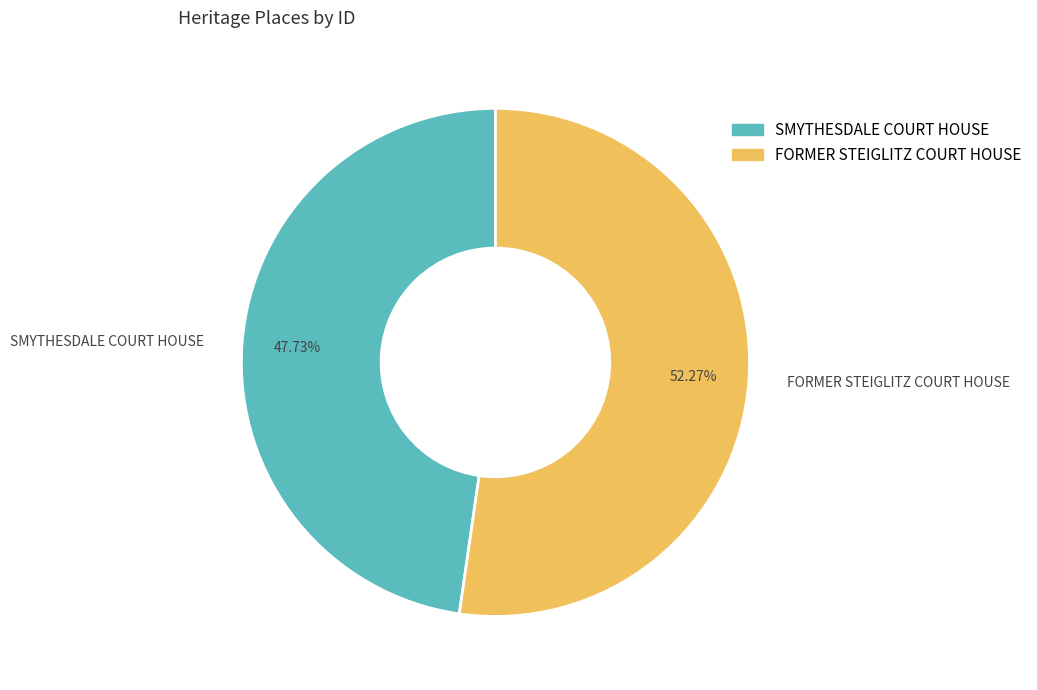

Count the number of slices in the pie.

2